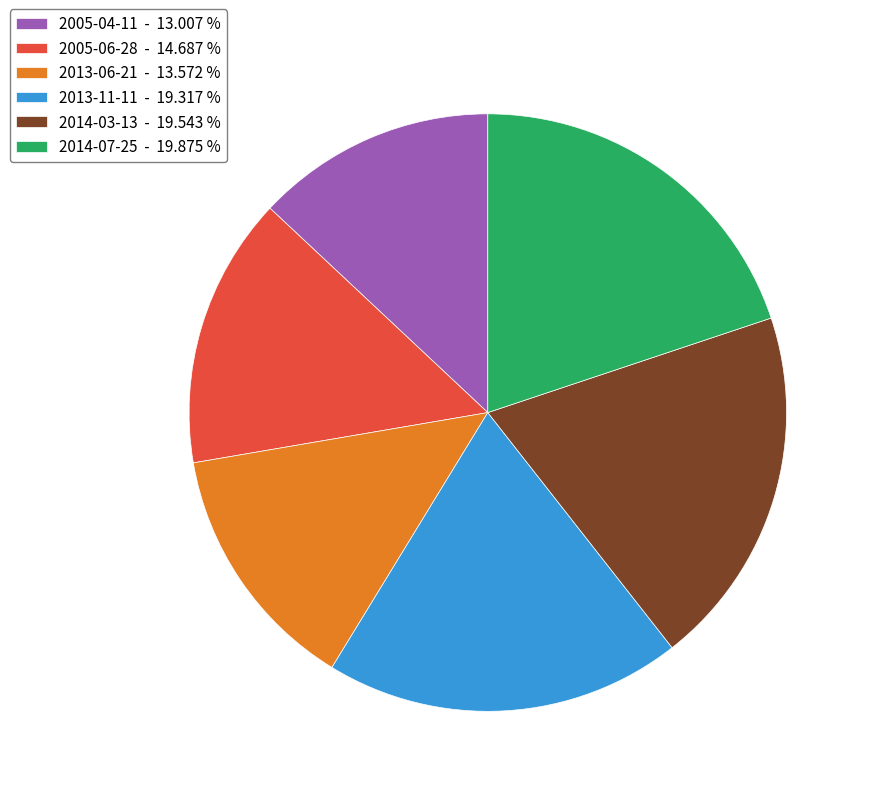

What is the ratio of the value at 2005-04-11 - 13.007 % to the value at 2013-06-21 - 13.572 %?

1.0